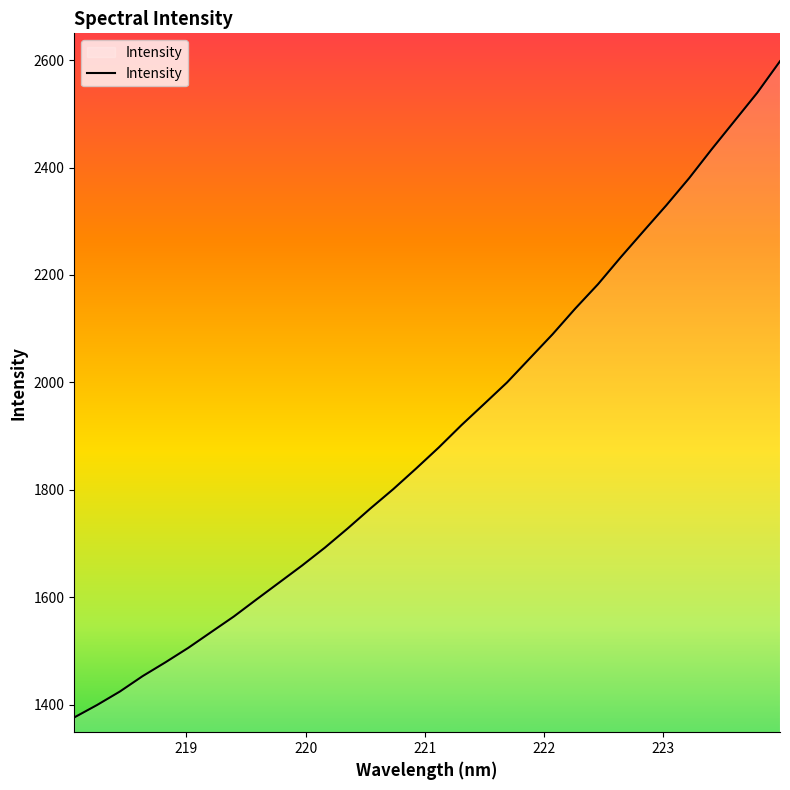

What is the maximum value shown in the chart?

2598.1